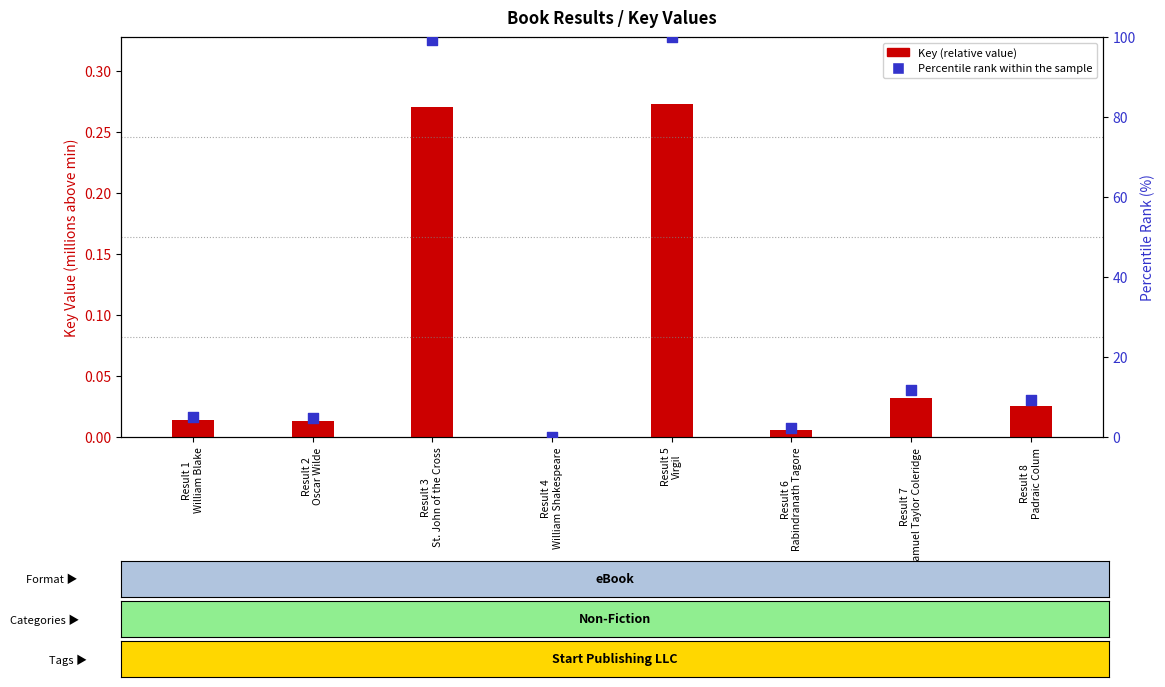

At how many categories does at least one series exceed 86?

2